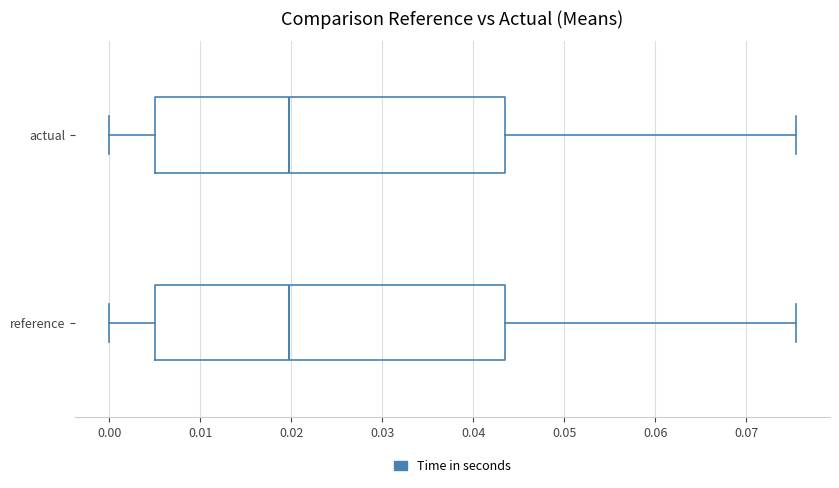

Where does the median line of the box for reference sit on the x-axis? The values are not printed on the chart, so give them approximately, as read against the axis.

0.020